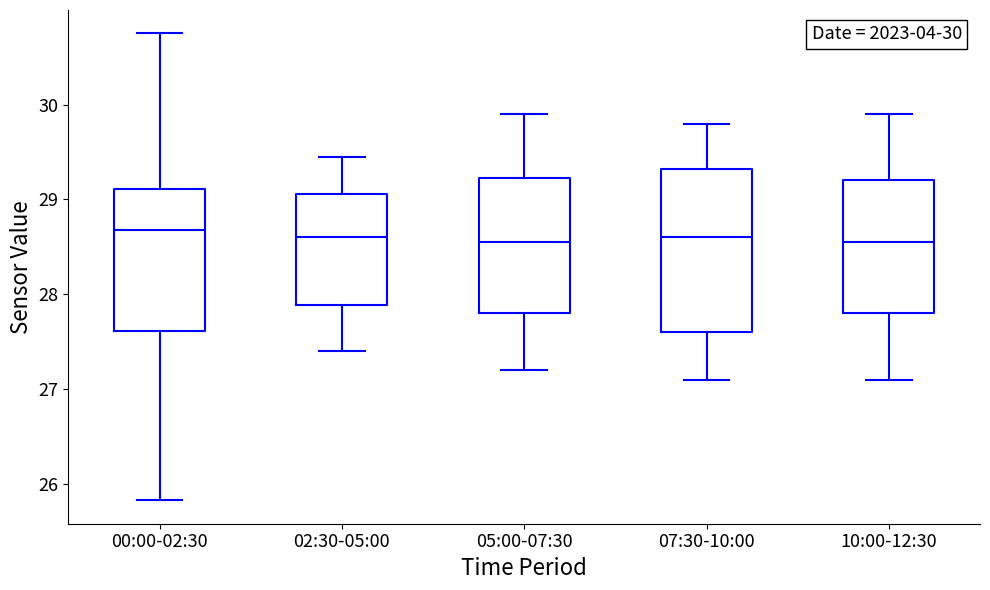

Comparing the boxes themselves (not the whiskers), which one is the tallest?

07:30-10:00